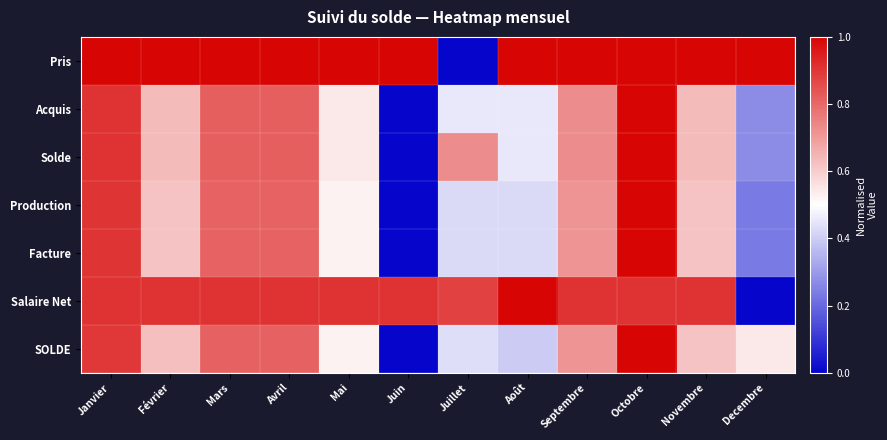

Reading right to left, transcribe all the data shown in this chart.

Pris: Decembre=1.0	Novembre=1.0	Octobre=1.0	Septembre=1.0	Août=1.0	Juillet=0.0	Juin=1.0	Mai=1.0	Avril=1.0	Mars=1.0	Février=1.0	Janvier=1.0
Acquis: Decembre=0.3	Novembre=0.6	Octobre=1.0	Septembre=0.7	Août=0.5	Juillet=0.5	Juin=0.0	Mai=0.5	Avril=0.8	Mars=0.8	Février=0.6	Janvier=0.9
Solde: Decembre=0.3	Novembre=0.6	Octobre=1.0	Septembre=0.7	Août=0.5	Juillet=0.7	Juin=0.0	Mai=0.5	Avril=0.8	Mars=0.8	Février=0.6	Janvier=0.9
Production: Decembre=0.2	Novembre=0.6	Octobre=1.0	Septembre=0.7	Août=0.4	Juillet=0.4	Juin=0.0	Mai=0.5	Avril=0.8	Mars=0.8	Février=0.6	Janvier=0.9
Facture: Decembre=0.2	Novembre=0.6	Octobre=1.0	Septembre=0.7	Août=0.4	Juillet=0.4	Juin=0.0	Mai=0.5	Avril=0.8	Mars=0.8	Février=0.6	Janvier=0.9
Salaire Net: Decembre=0.0	Novembre=0.9	Octobre=0.9	Septembre=0.9	Août=1.0	Juillet=0.9	Juin=0.9	Mai=0.9	Avril=0.9	Mars=0.9	Février=0.9	Janvier=0.9
SOLDE: Decembre=0.5	Novembre=0.6	Octobre=1.0	Septembre=0.7	Août=0.4	Juillet=0.4	Juin=0.0	Mai=0.5	Avril=0.8	Mars=0.8	Février=0.6	Janvier=0.9